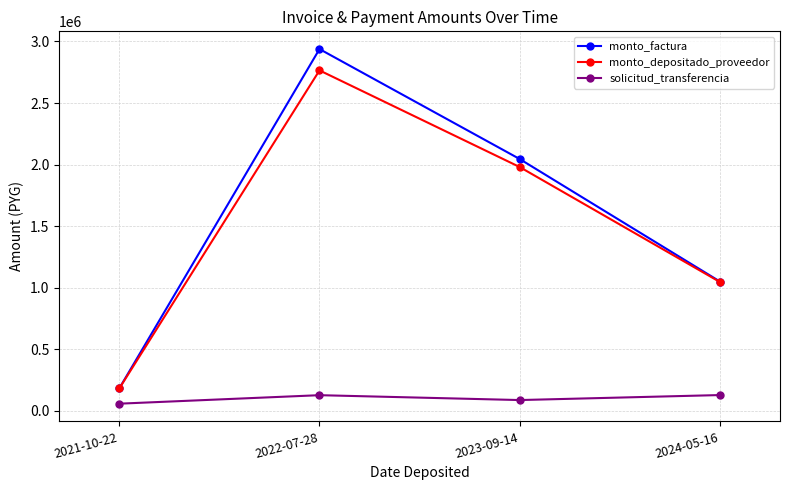

The monto_depositado_proveedor series shows 1362336 at 2024-05-16. True or false?

False